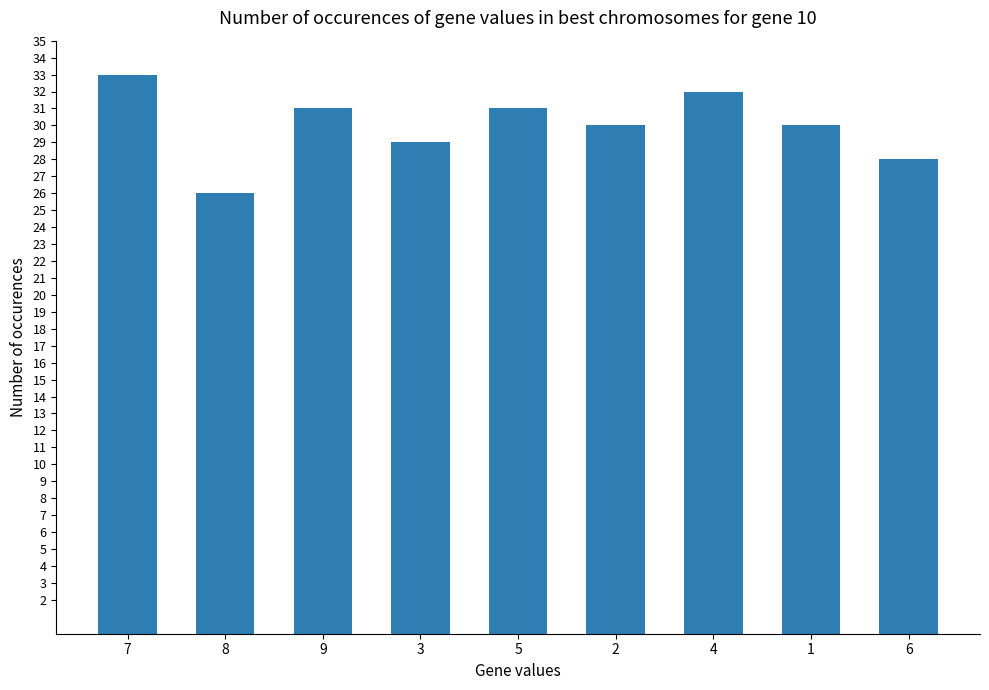

What is the greatest value displayed?

33